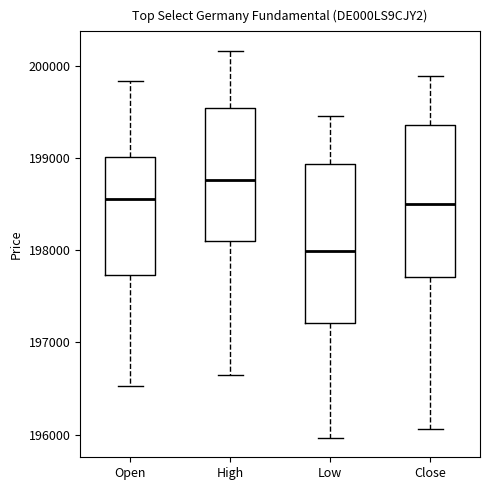

Reading left to right, read every box against the y-axis: the position of its median line, the range the box covers, and the ends of its whiskers. The values are not printed on the chart, so give them approximately, as read against the axis.

Open: median 198600, box 197700 to 199000, whiskers 196500 to 199800
High: median 198800, box 198100 to 199500, whiskers 196700 to 200200
Low: median 198000, box 197200 to 198900, whiskers 196000 to 199500
Close: median 198500, box 197700 to 199400, whiskers 196100 to 199900